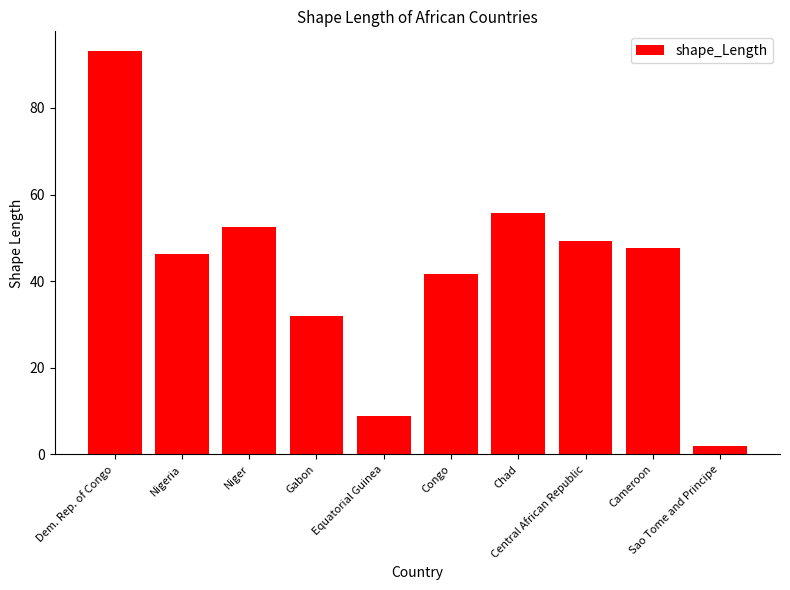

How many values exceed 47?

5